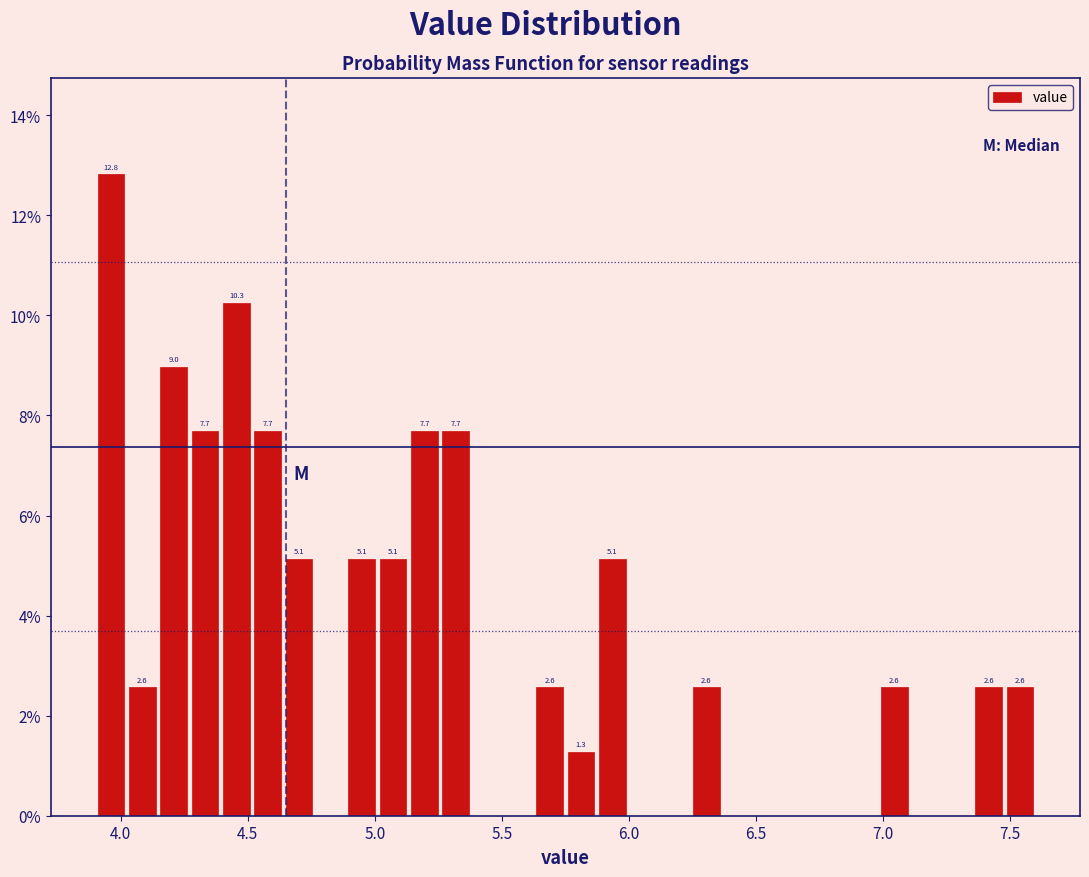

Around what value on the x-axis is the tallest bar? Give the approximate position of its centre, as read against the axis.

3.95